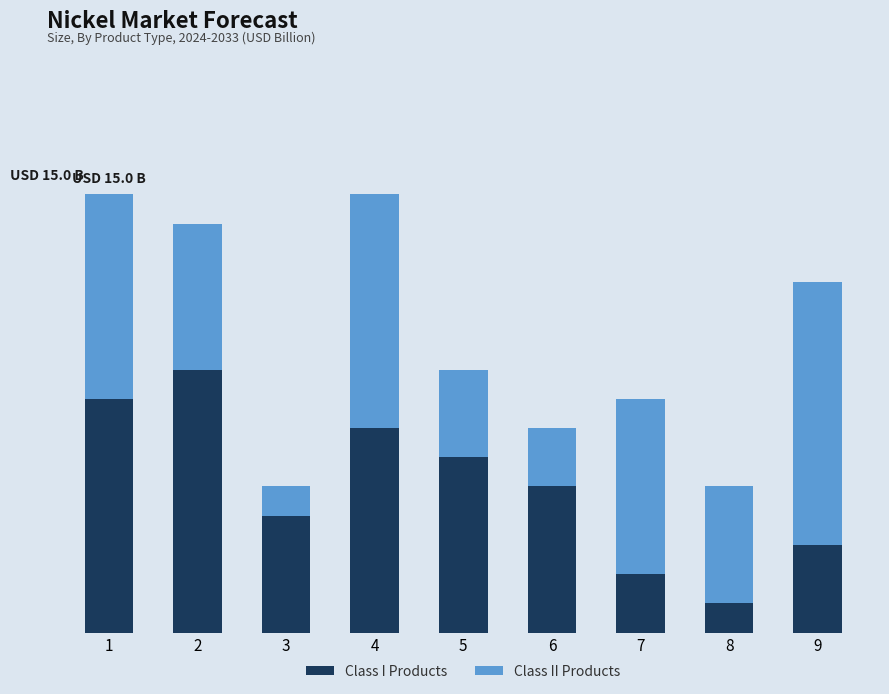

Are the bars horizontal?

No